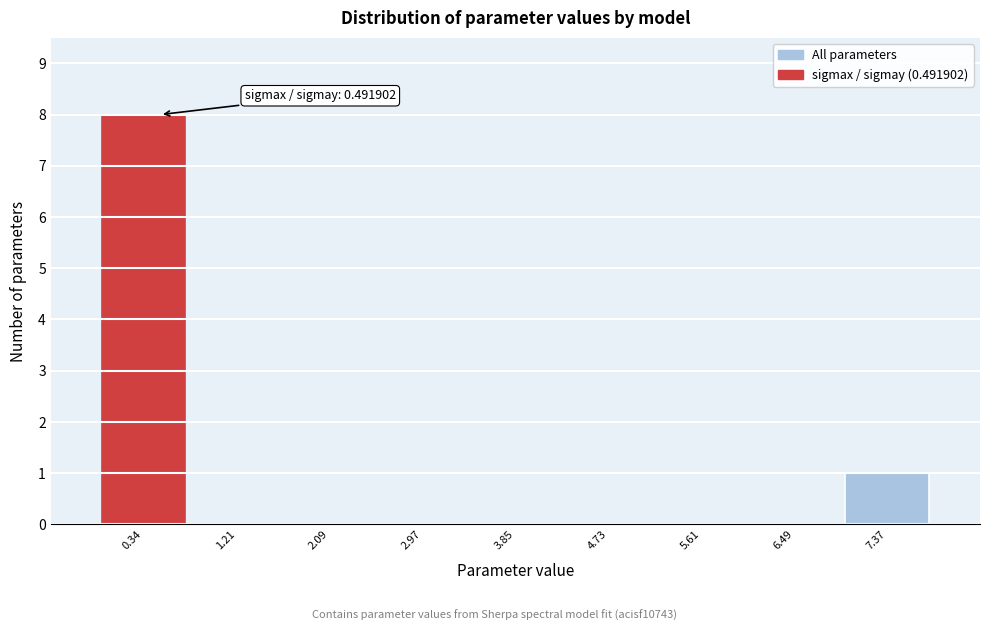

Over which range of the x-axis is the bar tallest?

-0.1 to 0.8